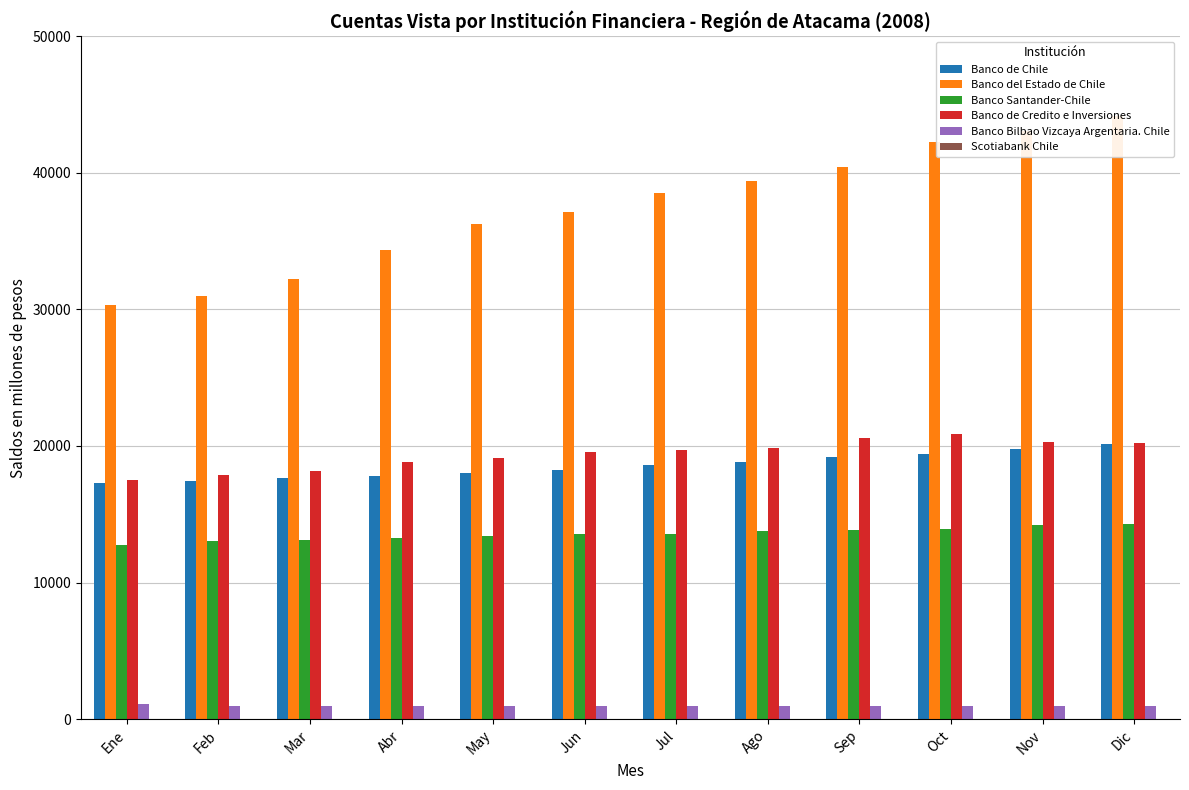

At which category is the sum across all series the highest?

Dic